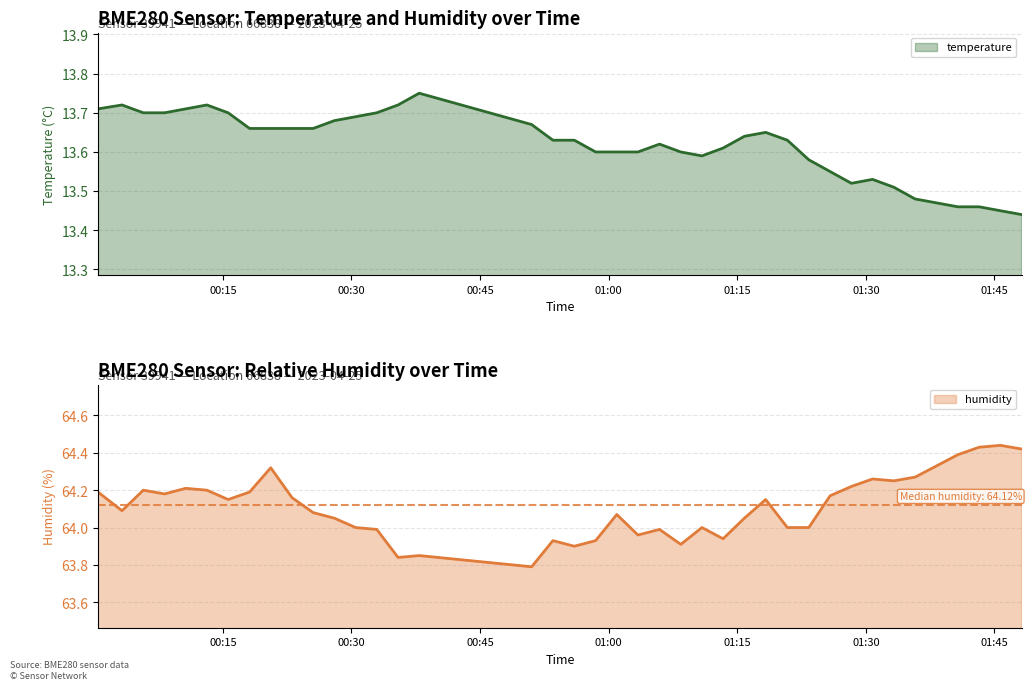

What is the sum of the temperature values at 2023-04-25T00:10:40 and 2023-04-25T01:25:50?

27.3